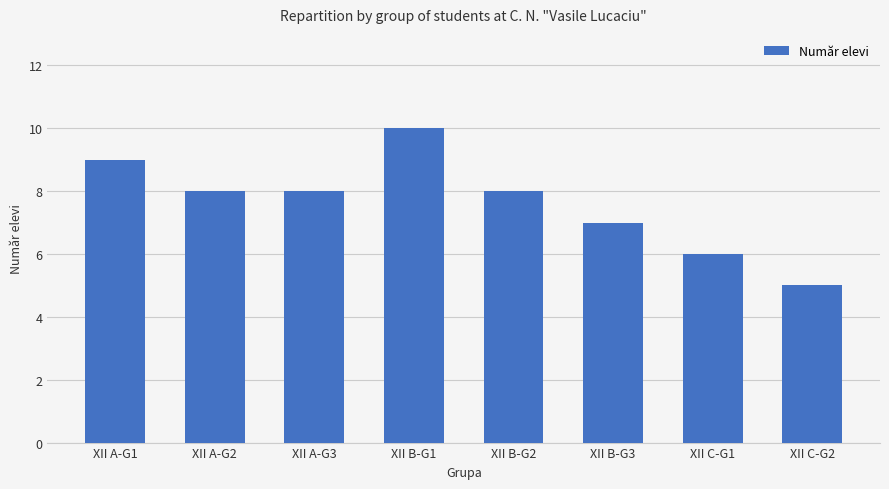

What is the sum of all values?

61